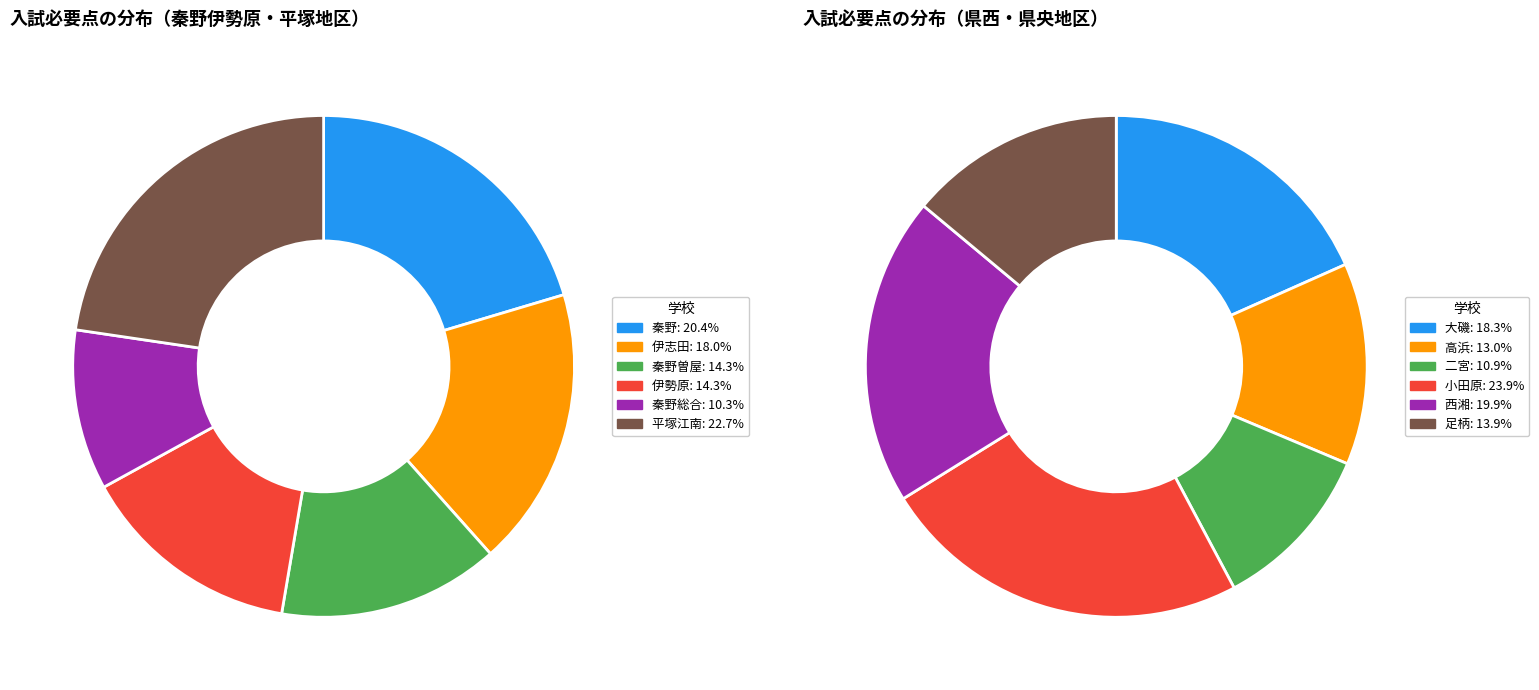

What is the largest slice in the pie chart?

小田原